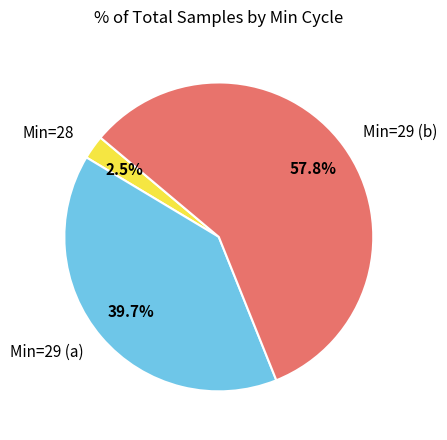

How many slices are in this pie chart?

3